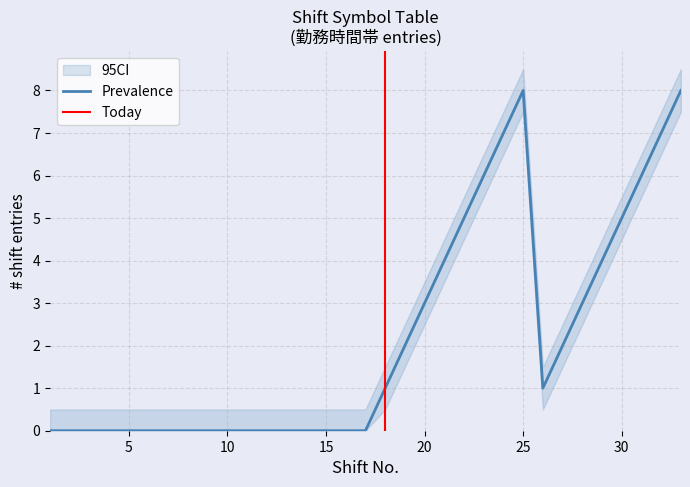

True or false: Prevalence has a value of 6 at 5.

False